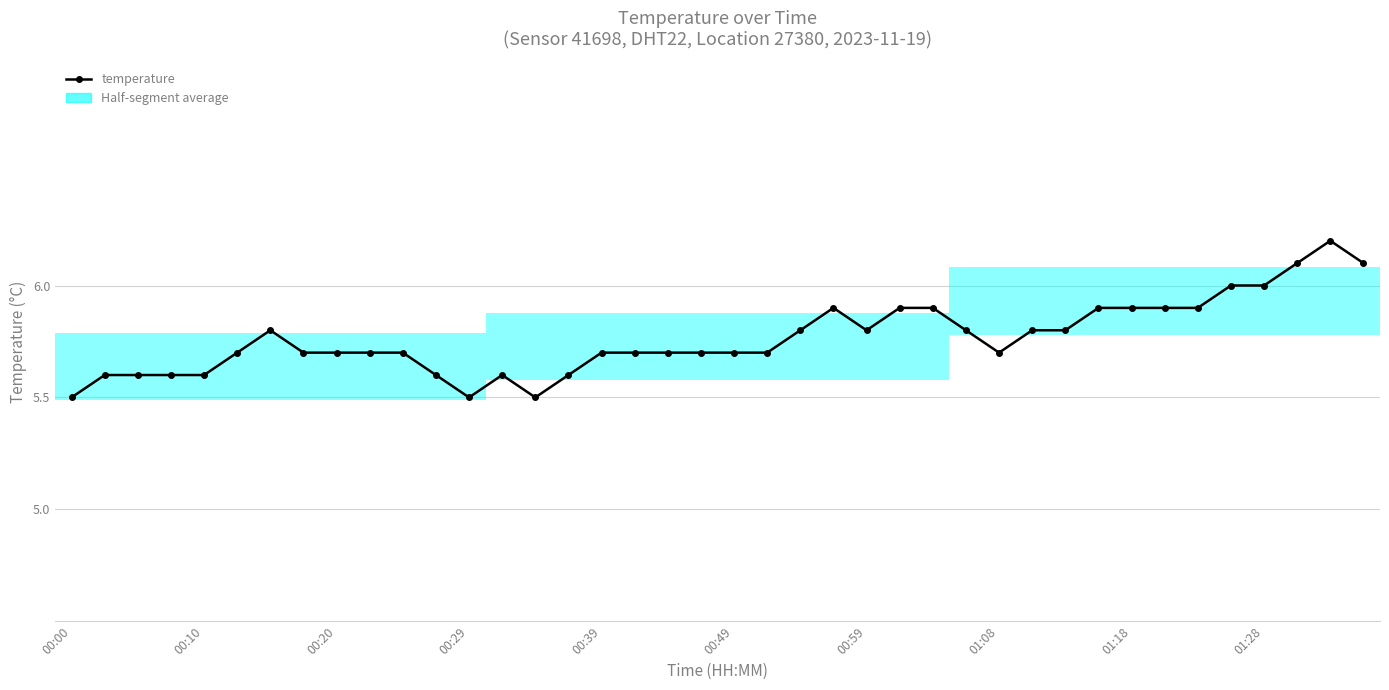

What is the smallest value displayed?

5.5